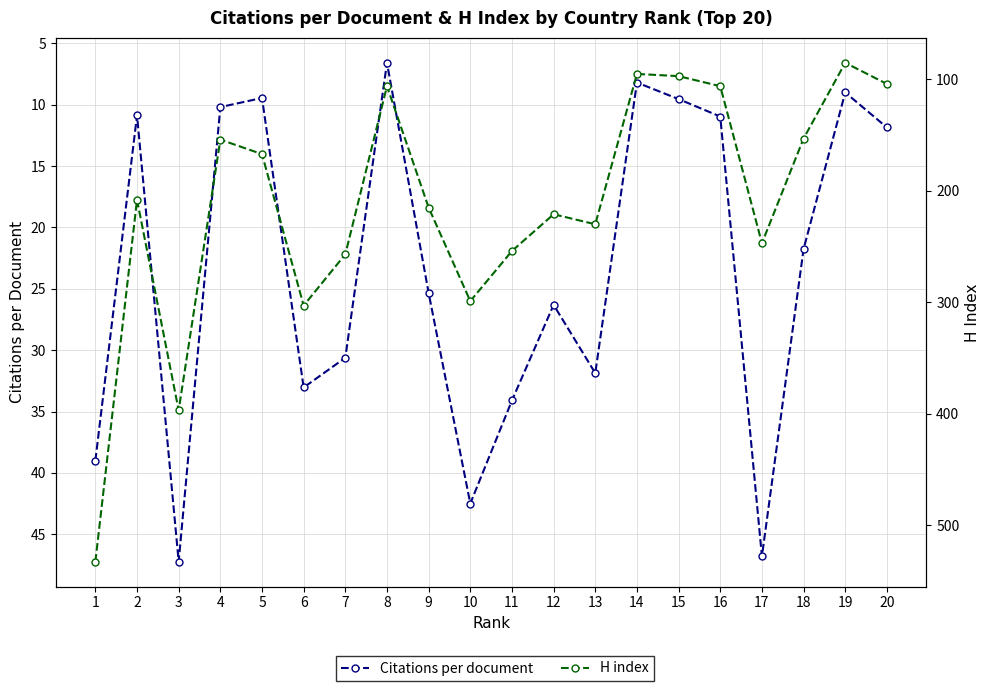

True or false: H index has a value of 123.9 at 11.

False